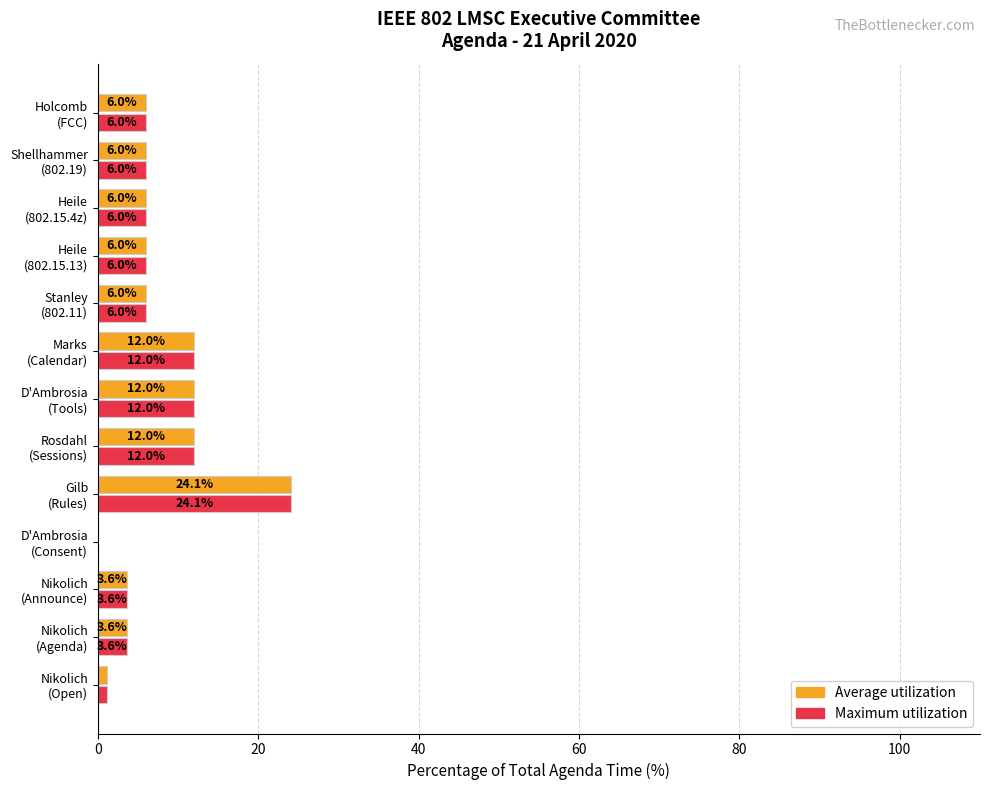

What is the greatest value displayed?

24.1